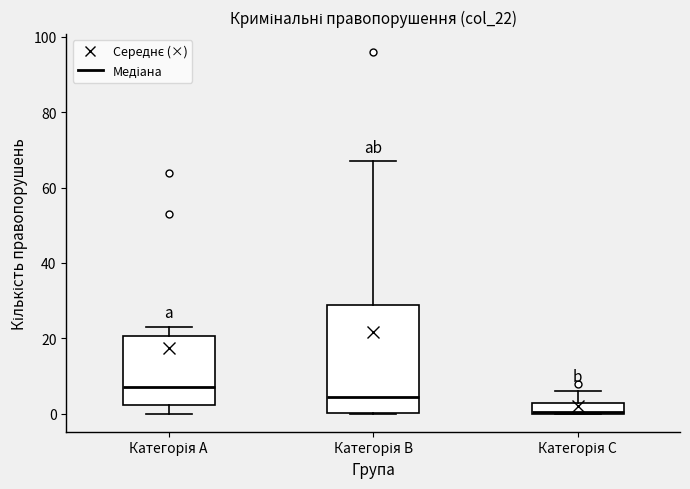

Comparing the boxes themselves (not the whiskers), which one is the tallest?

Категорія B